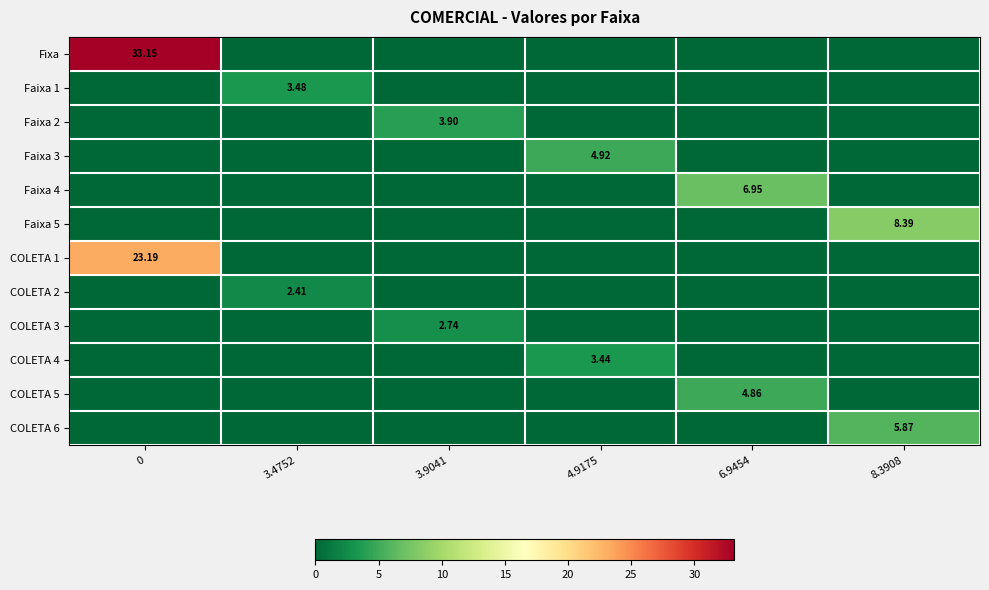

List the labels in order of COLETA 4 value, largest first.

4.9175, 0, 3.4752, 3.9041, 6.9454, 8.3908